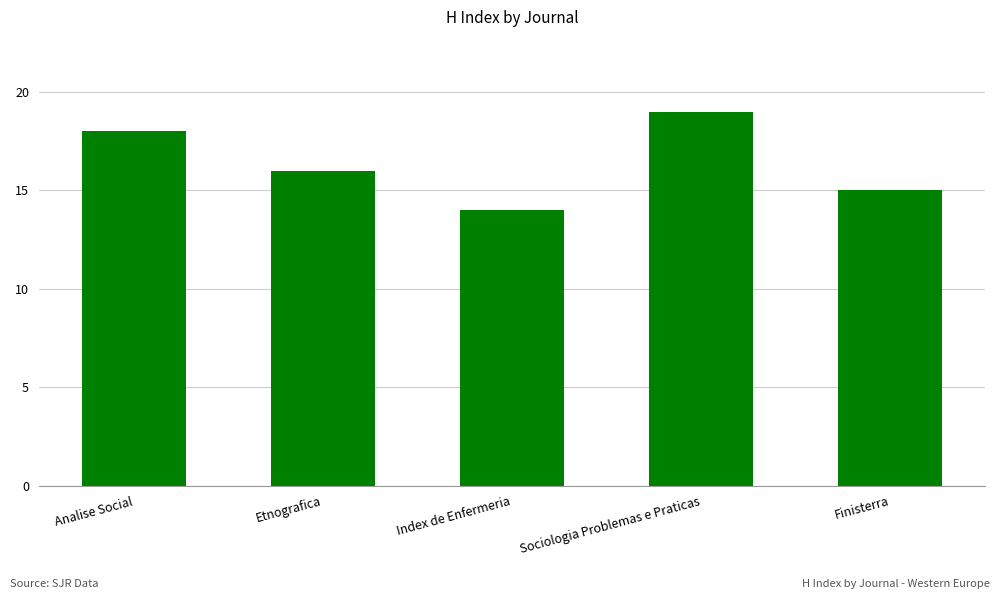

How many bars are there in total?

5